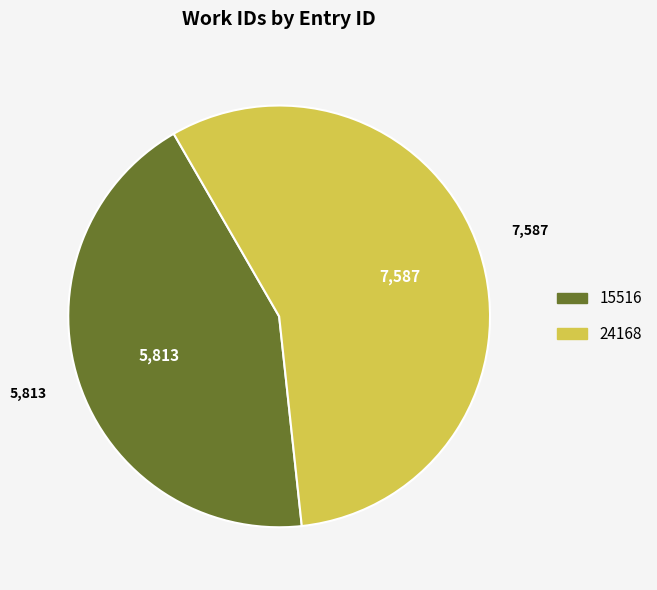

Which category accounts for the majority?

24168